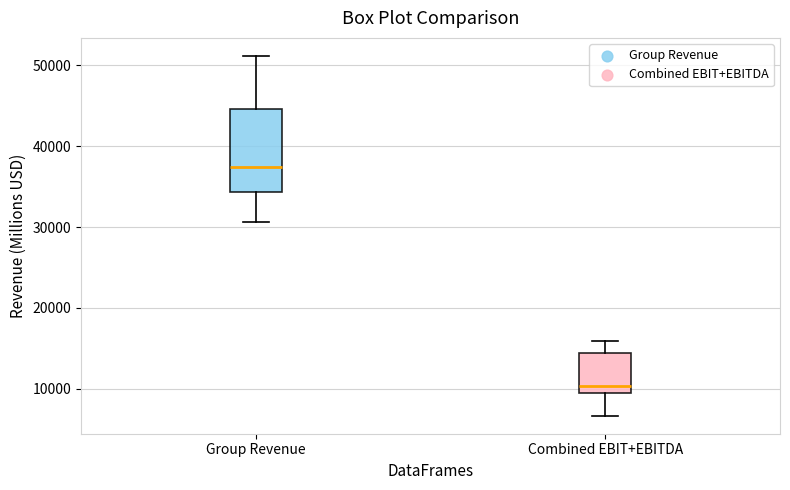

Which box's median line is the highest?

Group Revenue